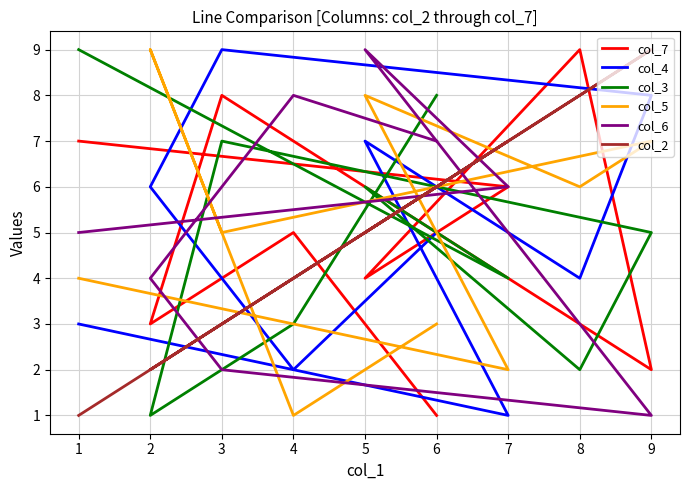

What is the difference between the maximum and minimum values in the col_6 series?

8